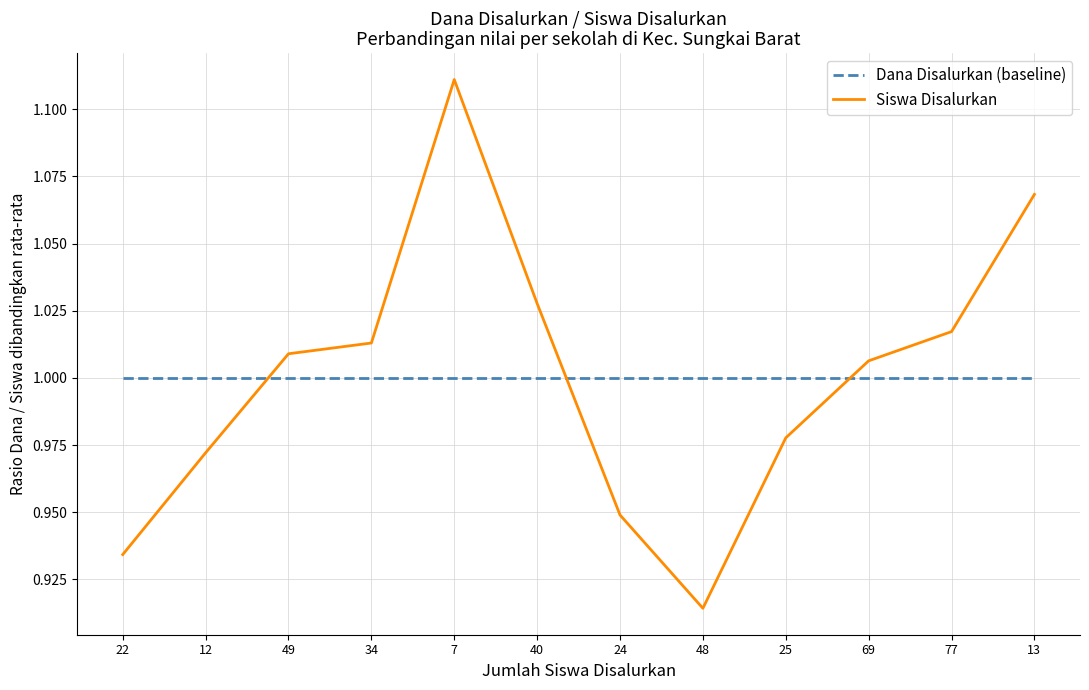

Which series has the largest range (max minus min)?

Siswa Disalurkan